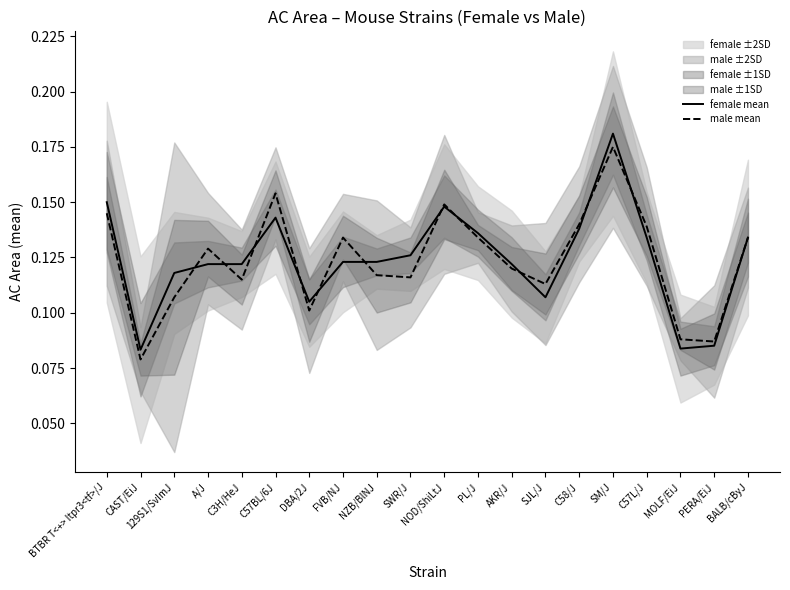

Read the male mean value at FVB/NJ.

0.1